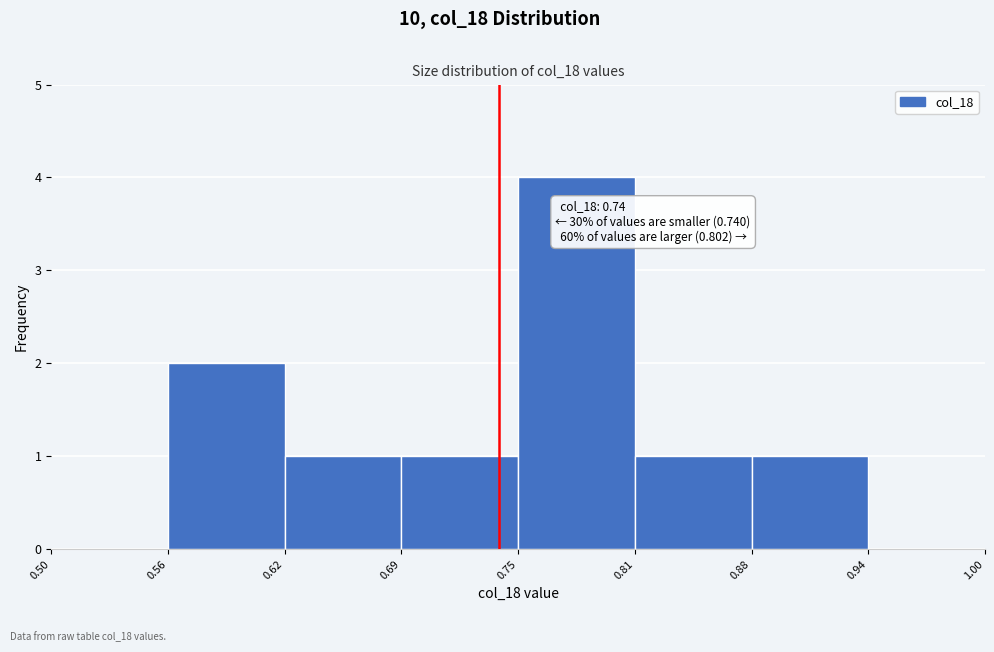

Over which range of the x-axis is the bar tallest?

0.75 to 0.81